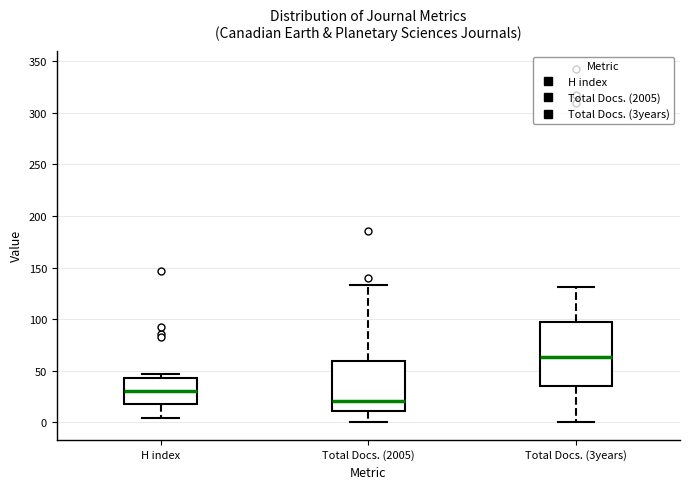

Which box has the lowest median line?

Total Docs. (2005)